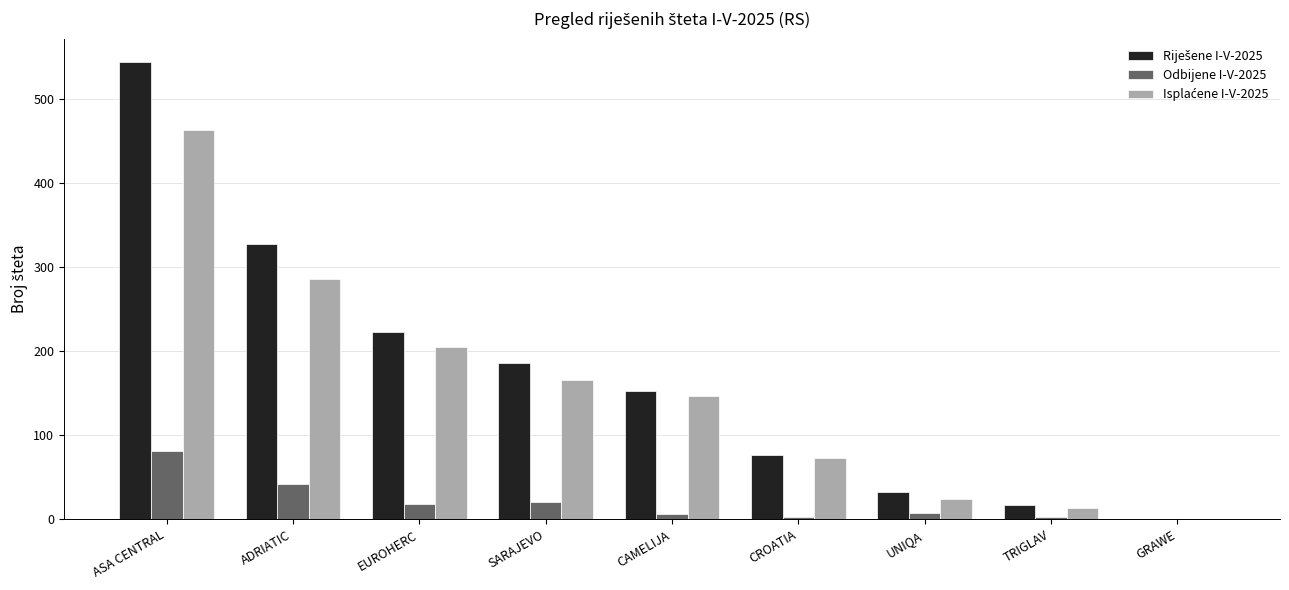

What is the maximum value for Odbijene I-V-2025?

81